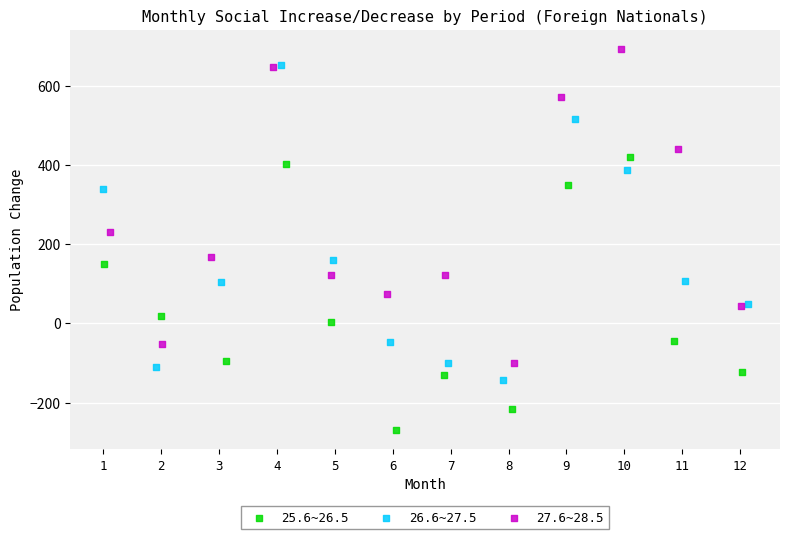

Which series contains the highest Y value?

27.6~28.5